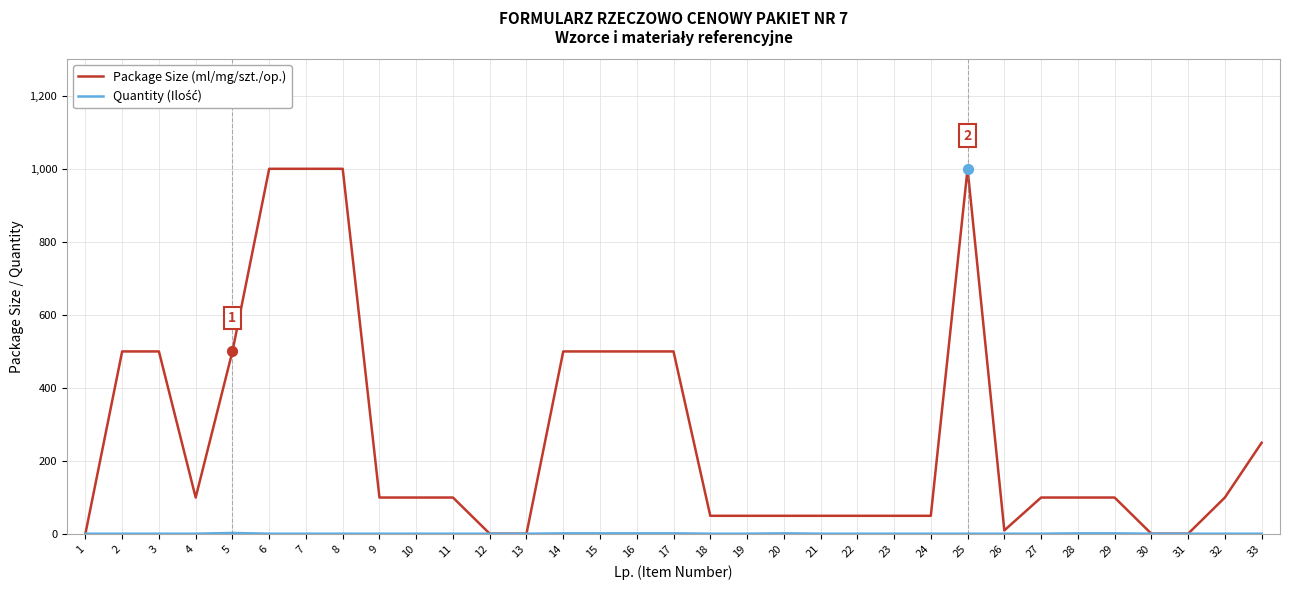

Which series has the largest total across all categories?

Package Size (ml/mg/szt./op.)